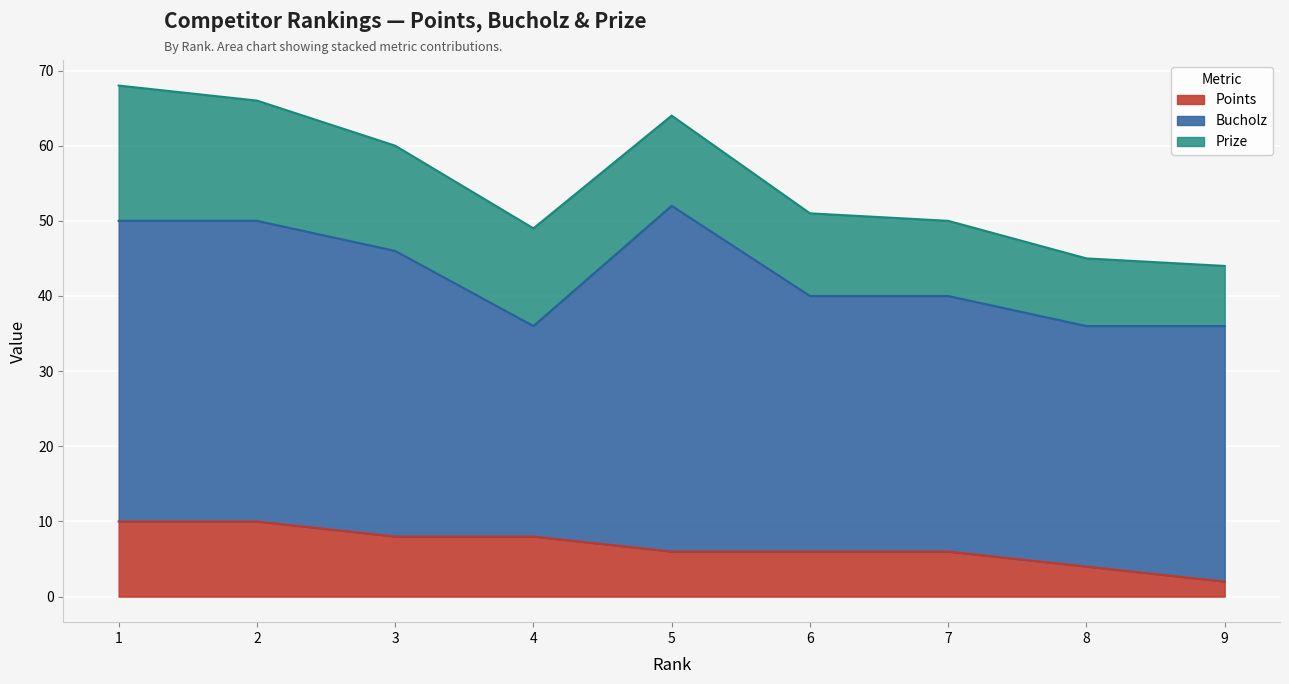

How many Points values are between 6 and 8?

5